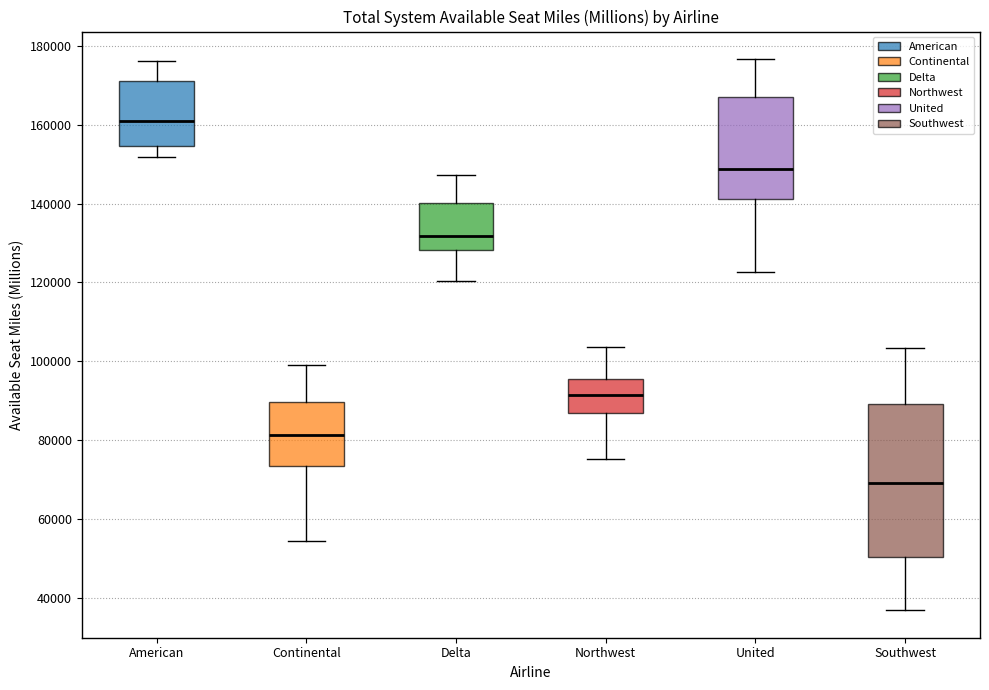

Reading left to right, transcribe this box plot: for each box, give where its median line is, the range the box spans, and where its two whiskers end, as read against the y-axis. The values are not printed on the chart, so give them approximately, as read against the axis.

American: median 162000, box 154000 to 172000, whiskers 152000 to 176000
Continental: median 82000, box 74000 to 90000, whiskers 54000 to 100000
Delta: median 132000, box 128000 to 140000, whiskers 120000 to 148000
Northwest: median 92000, box 86000 to 96000, whiskers 76000 to 104000
United: median 148000, box 142000 to 166000, whiskers 122000 to 176000
Southwest: median 70000, box 50000 to 90000, whiskers 36000 to 104000